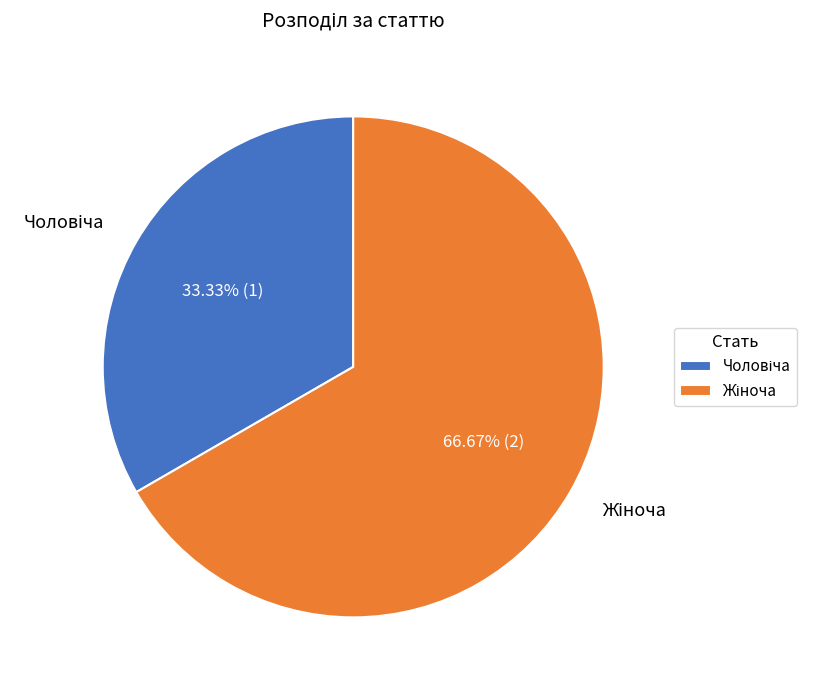

Is there any slice that represents more than half of the pie?

Yes